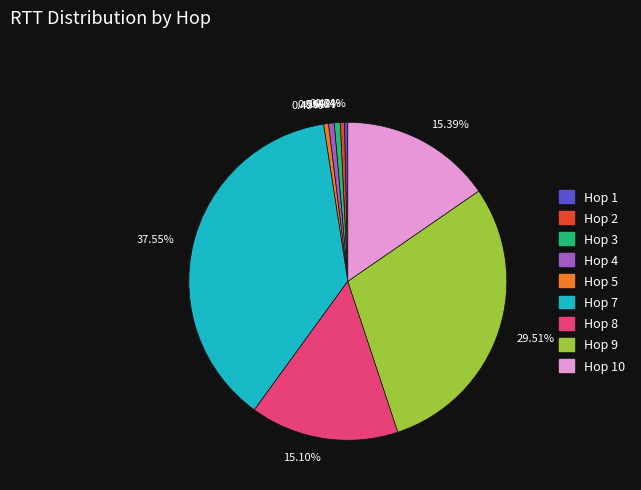

Approximately how many times larger is the value at 29.51% compared to 15.10%?

2.0